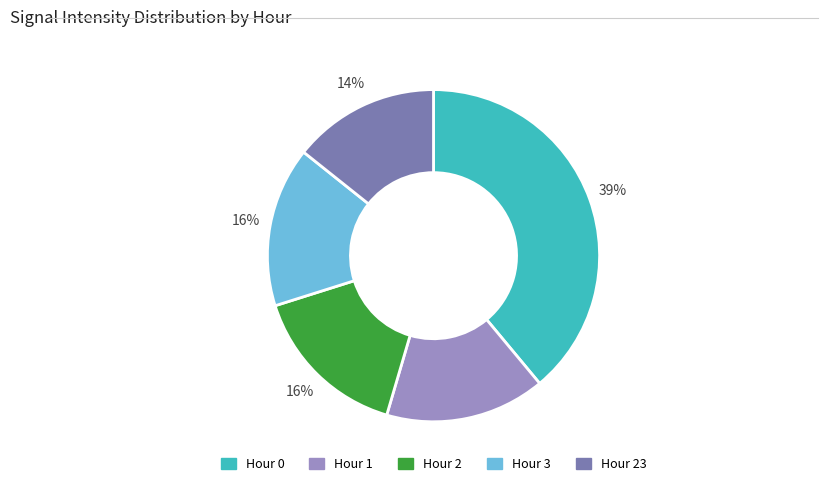

Combined, do Hour 1 and Hour 3 account for over 50%?

No